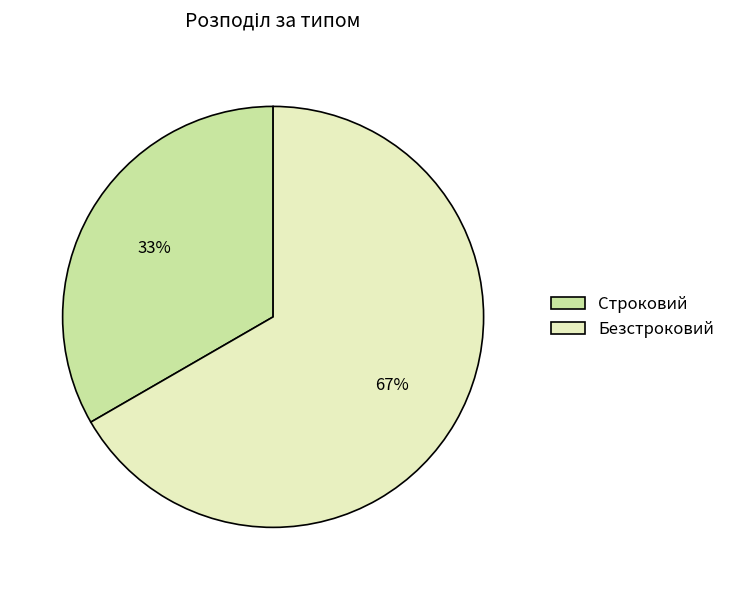

Which category has the smallest portion of the pie?

Строковий